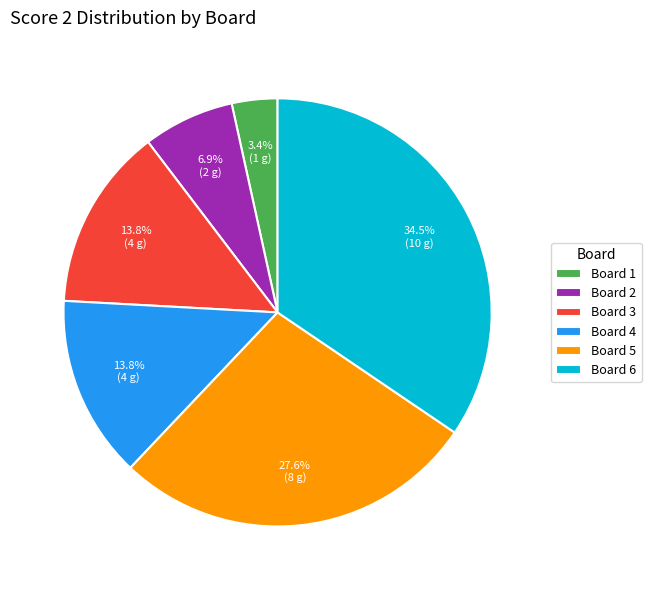

Does Board 1 represent more than half of the total?

No